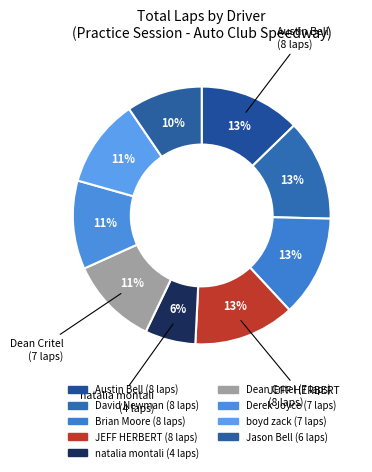

Count the number of slices in the pie.

9